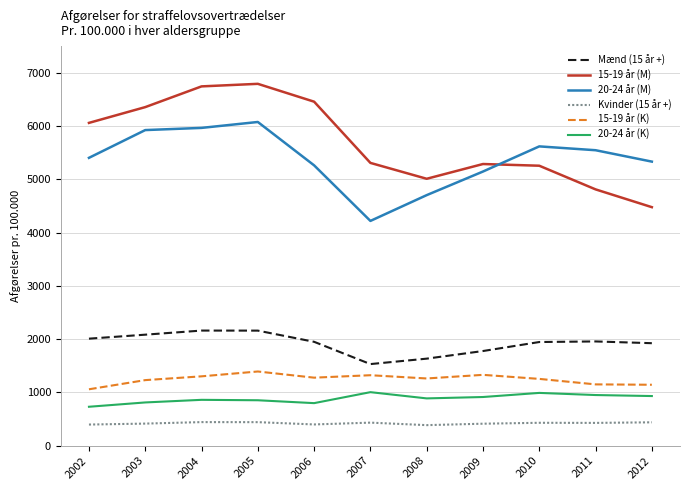

True or false: Mænd (15 år +) and 15-19 år (M) intersect in this chart.

False